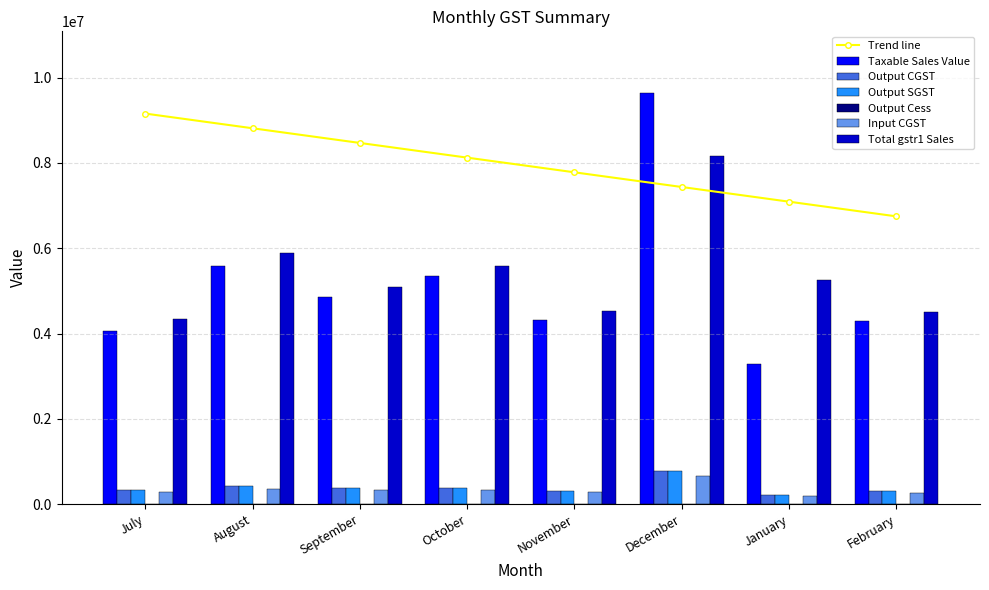

Is the value of Total gstr1 Sales at November greater than the value of Output SGST at July?

Yes